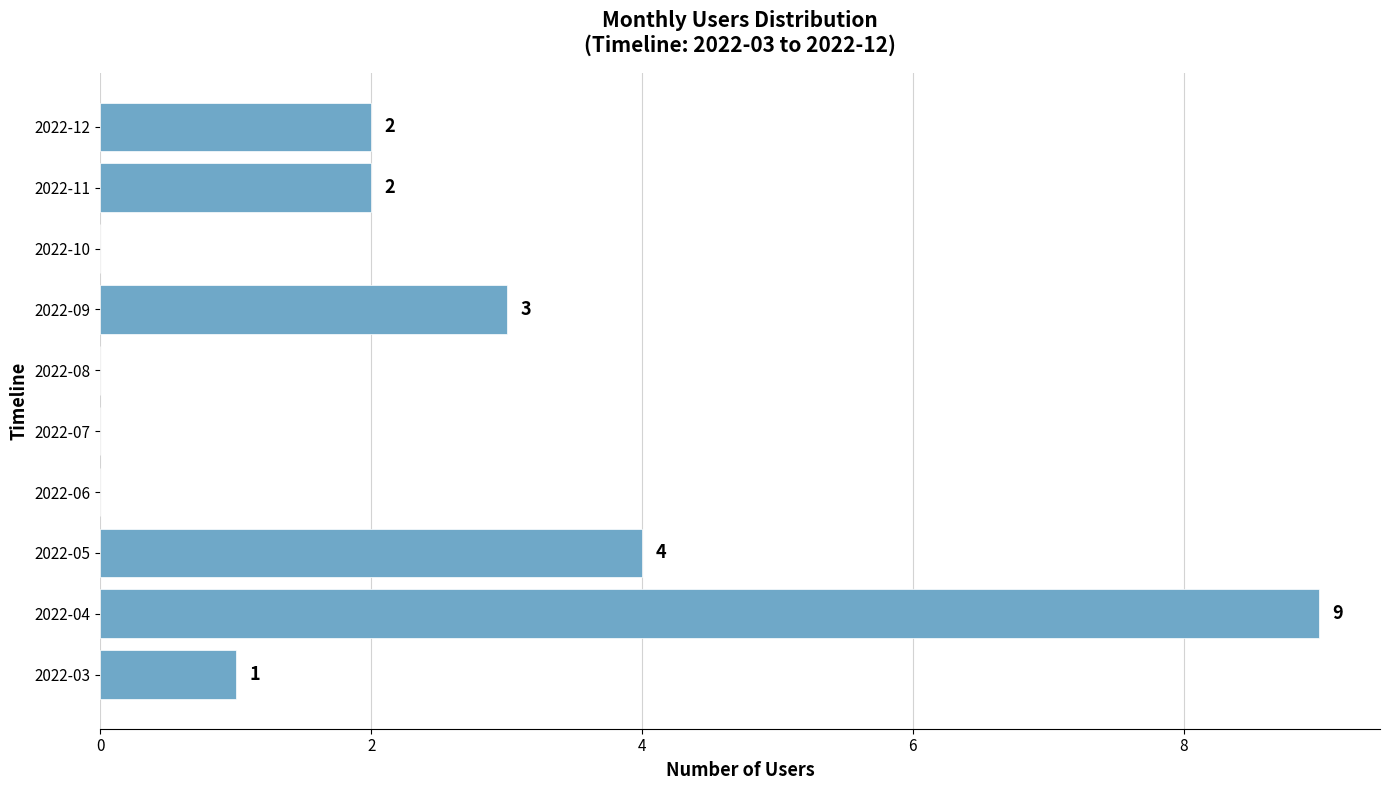

Reading bottom to top, what are all the values shown in this chart?

2022-03=1	2022-04=9	2022-05=4	2022-06=0	2022-07=0	2022-08=0	2022-09=3	2022-10=0	2022-11=2	2022-12=2